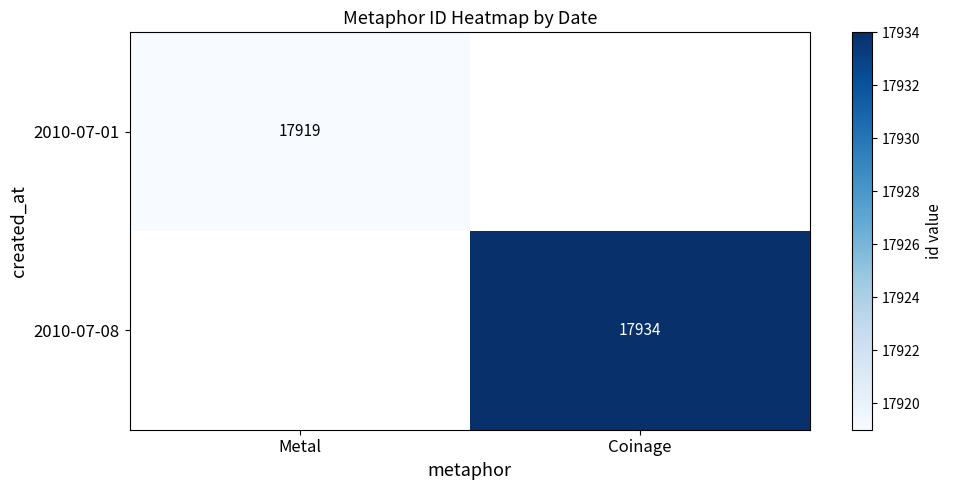

True or false: 2010-07-01 has a value of 17919 at Metal.

True